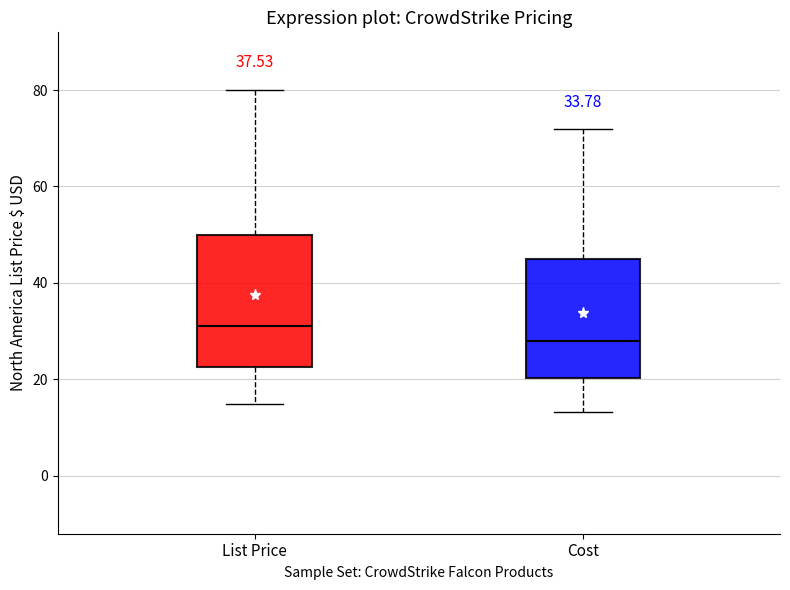

Which box's median line is the highest?

List Price